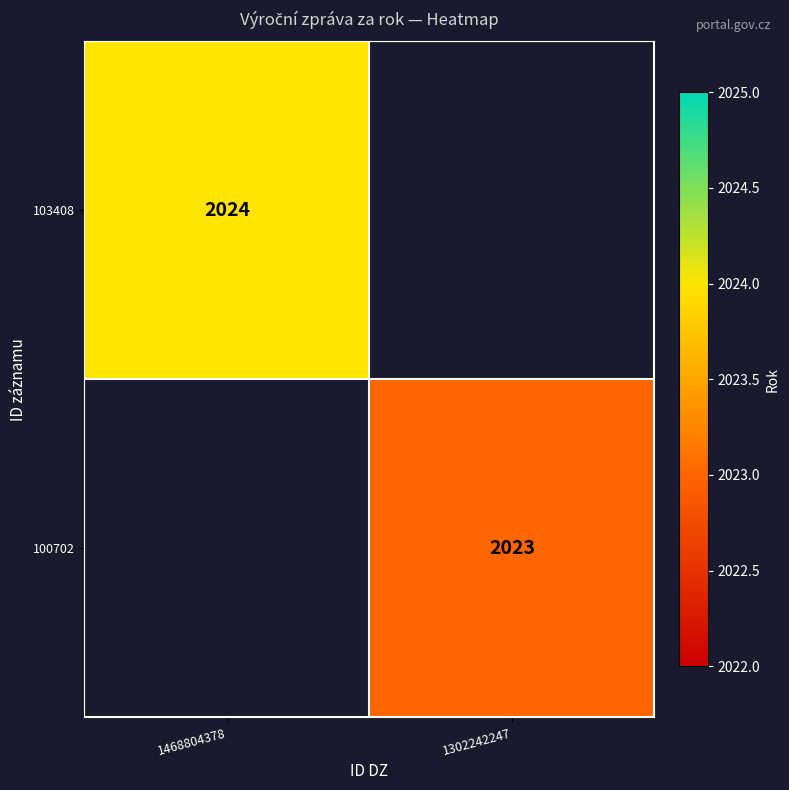

Is it true that 103408 equals 3094 at 1468804378?

False